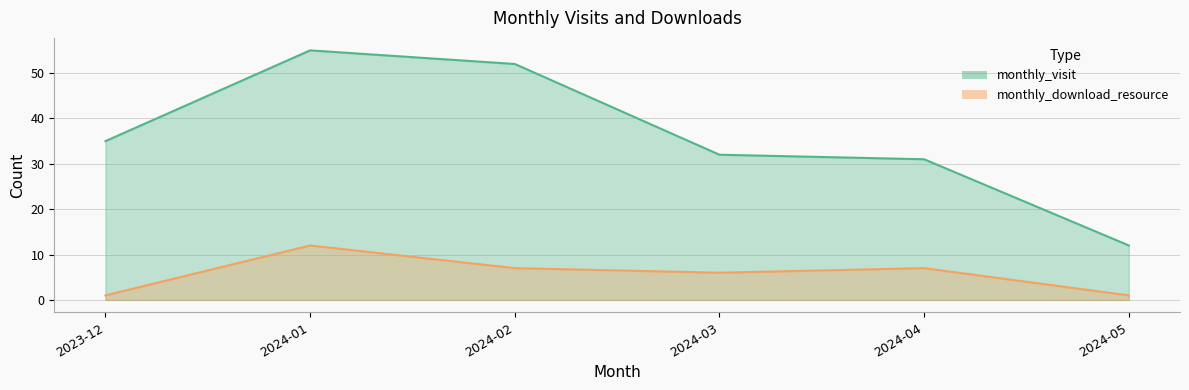

How many data points in monthly_visit are less than 35?

3